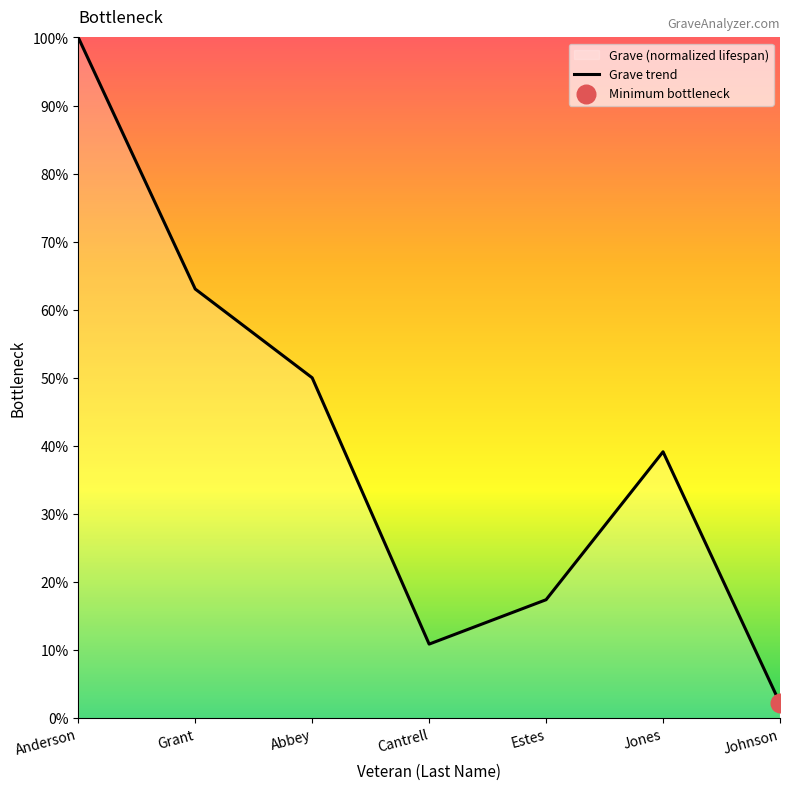

What is the ratio of the value at Estes to the value at Jones?

0.4